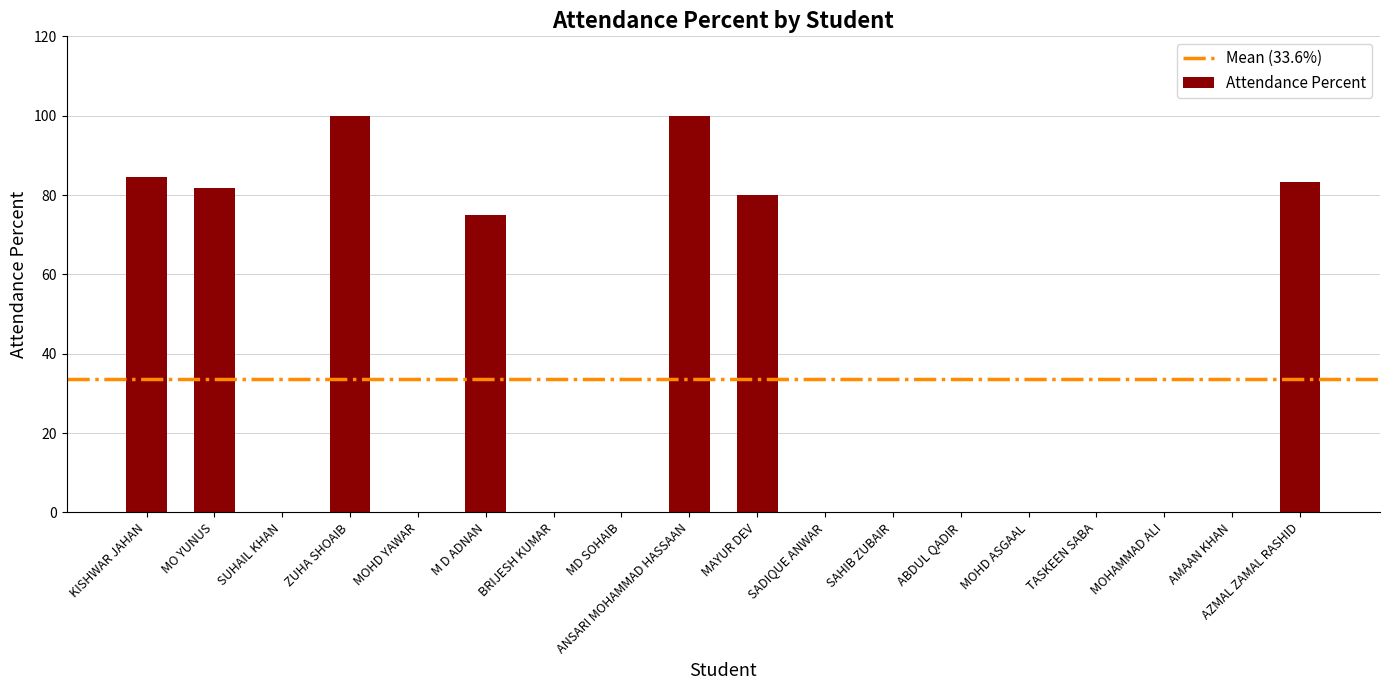

Count the number of categories in the chart.

18